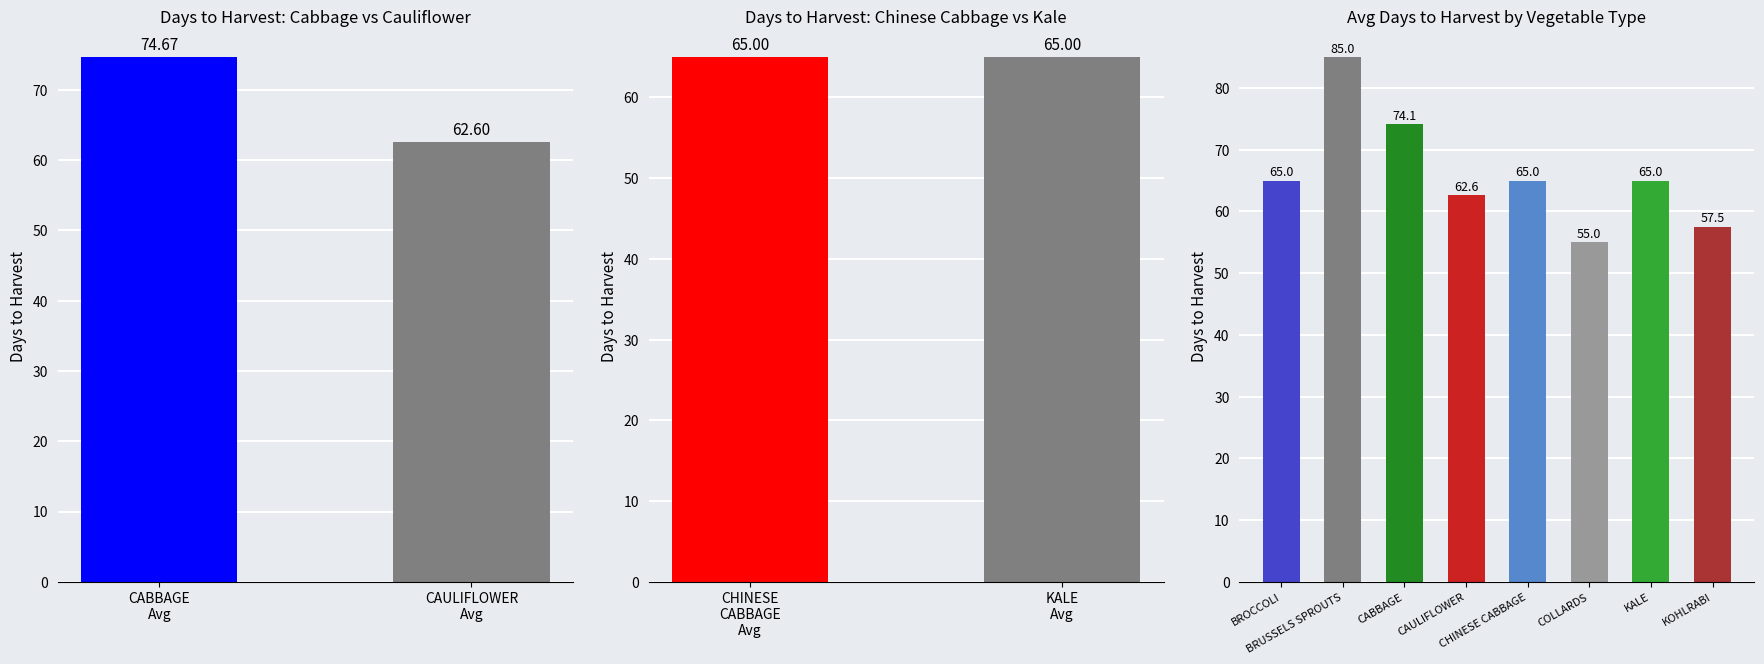

What position from the left is CHINESE CABBAGE?

5